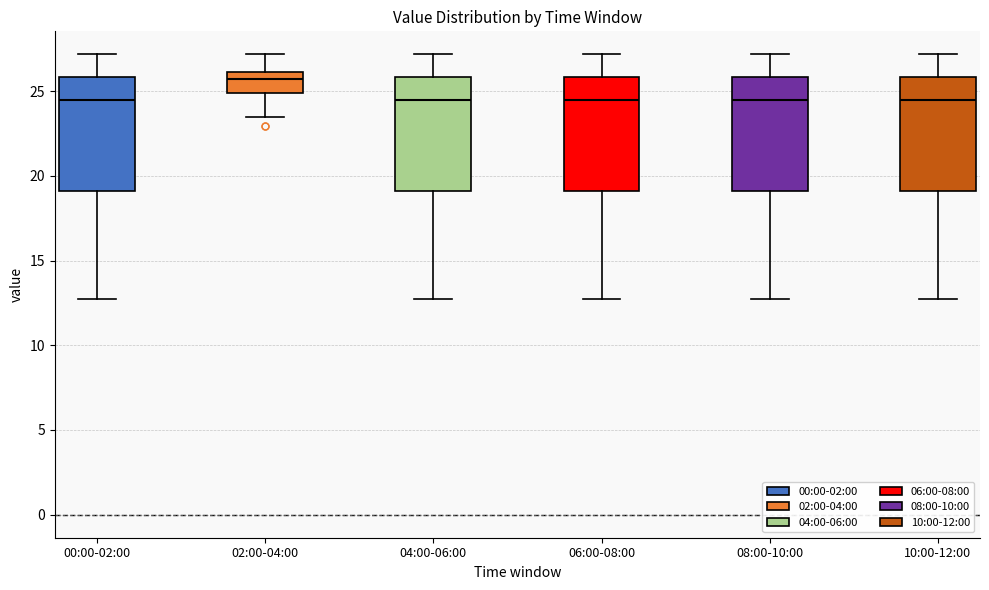

Reading left to right, transcribe this box plot: for each box, give where its median line is, the range the box spans, and where its two whiskers end, as read against the y-axis. The values are not printed on the chart, so give them approximately, as read against the axis.

00:00-02:00: median 24.5, box 19.0 to 26.0, whiskers 12.5 to 27.0
02:00-04:00: median 25.5, box 25.0 to 26.0, whiskers 23.5 to 27.0
04:00-06:00: median 24.5, box 19.0 to 26.0, whiskers 12.5 to 27.0
06:00-08:00: median 24.5, box 19.0 to 26.0, whiskers 12.5 to 27.0
08:00-10:00: median 24.5, box 19.0 to 26.0, whiskers 12.5 to 27.0
10:00-12:00: median 24.5, box 19.0 to 26.0, whiskers 12.5 to 27.0